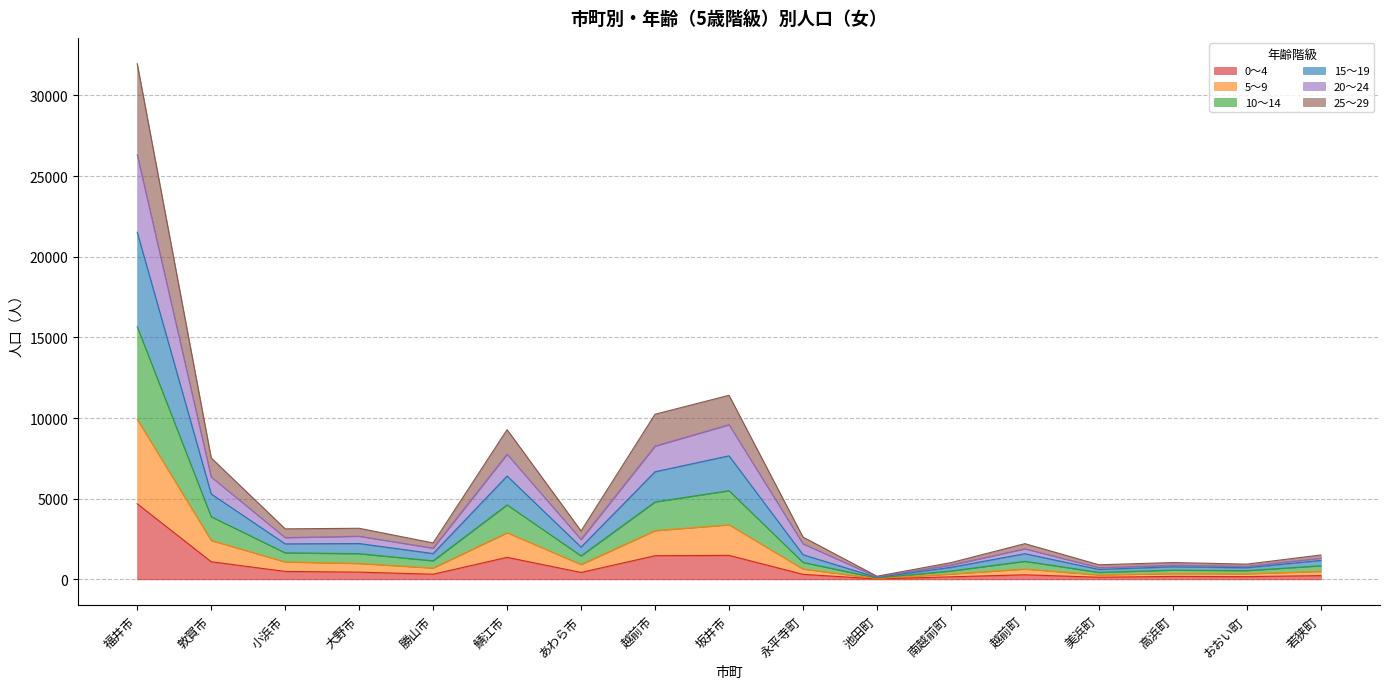

What are all the series names shown in the legend?

0～4, 5～9, 10～14, 15～19, 20～24, 25～29